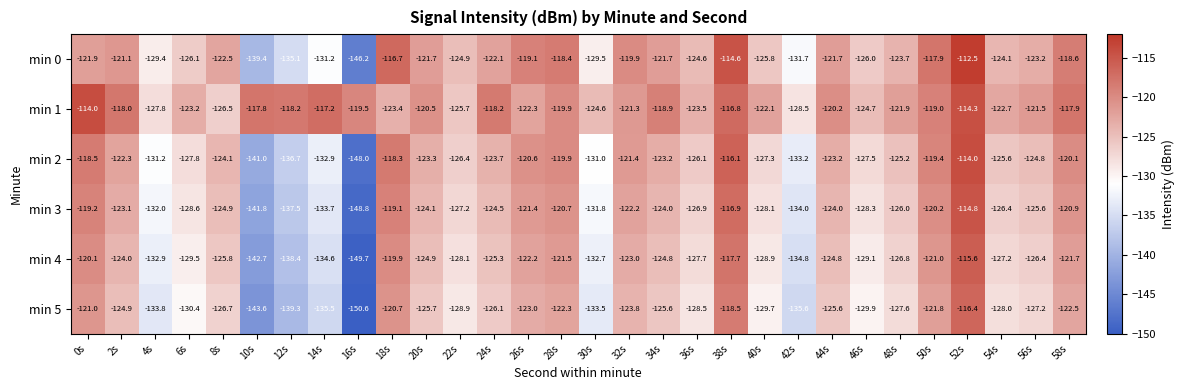

The min 0 series shows -131.2 at 14s. True or false?

True